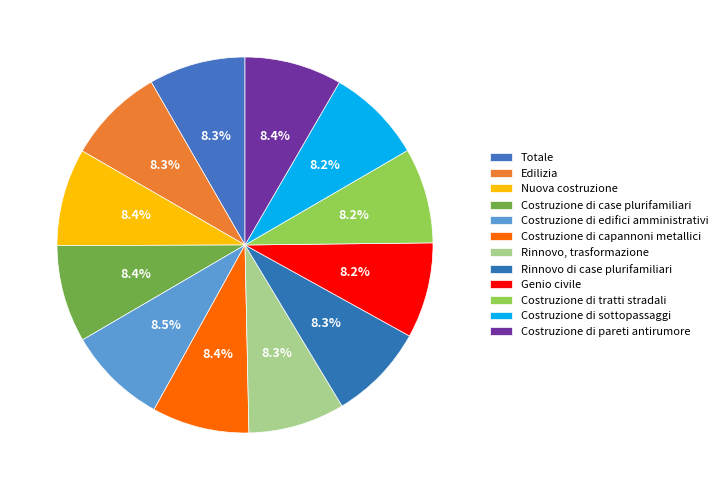

Is the sum of Rinnovo, trasformazione and Genio civile greater than half?

No